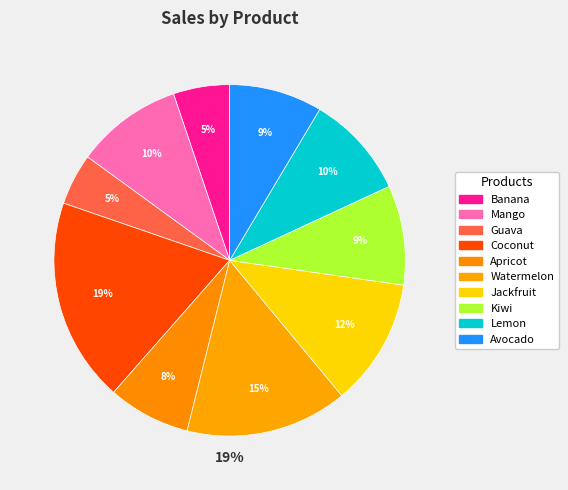

What is the largest slice in the pie chart?

Coconut